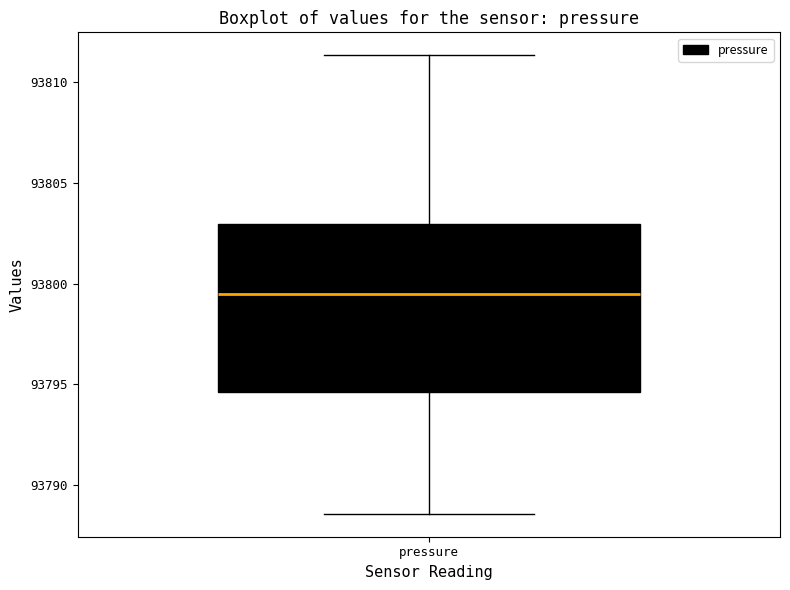

Where does the median line of the box for pressure sit on the y-axis? The values are not printed on the chart, so give them approximately, as read against the axis.

93799.5